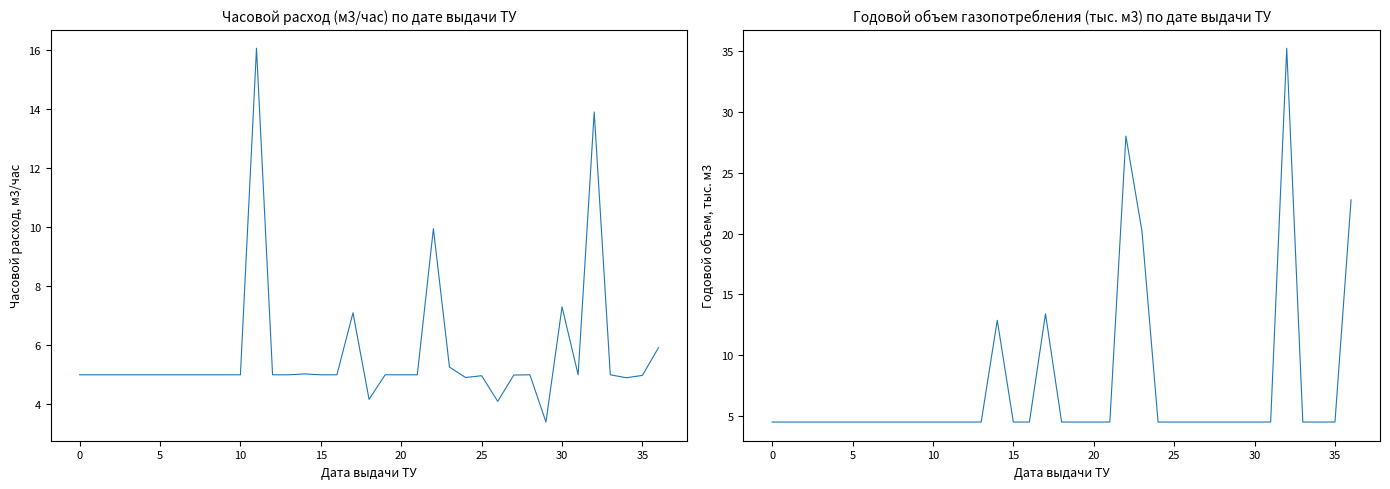

At which category does the chart reach its peak across all series?

32